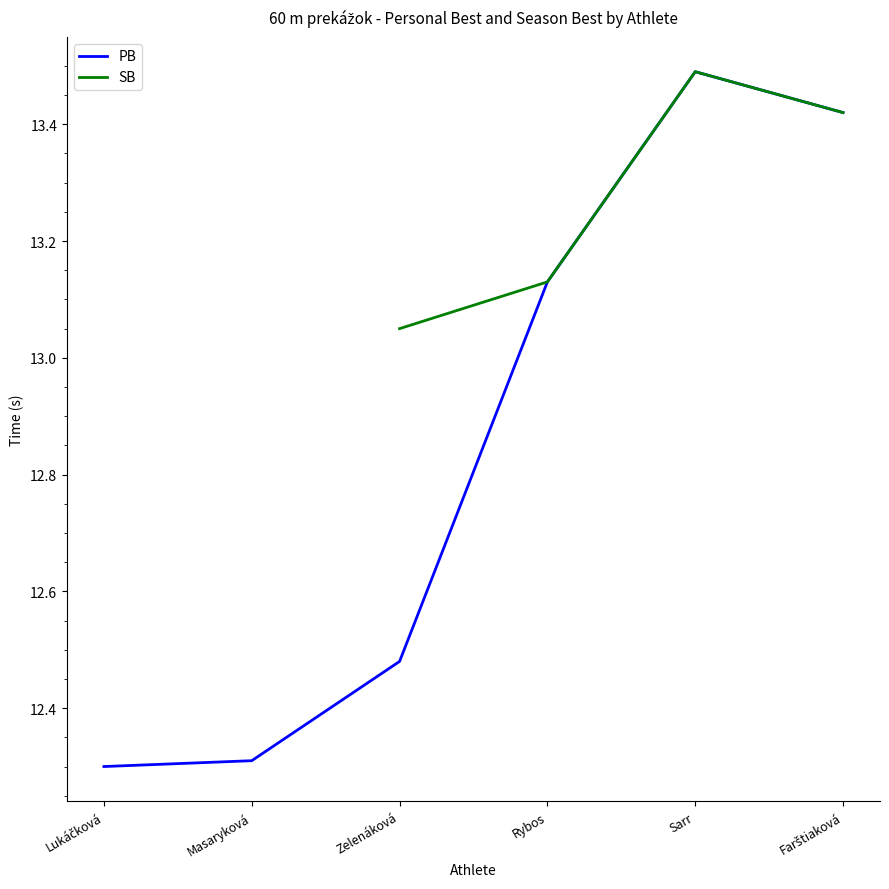

How many interior local peaks does the PB series have?

1